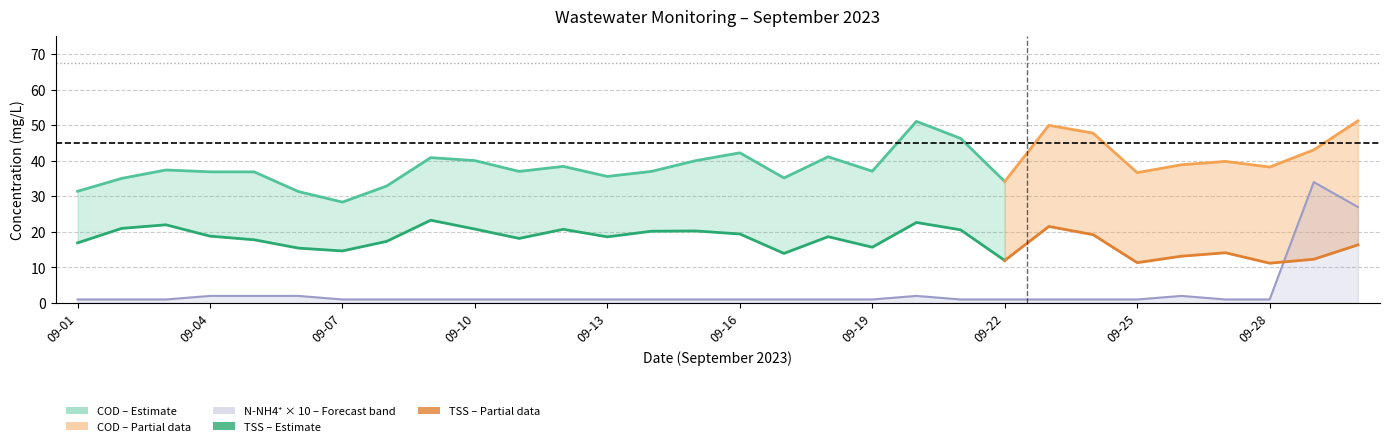

True or false: NH4 has a value of 0.1 at 27.

True